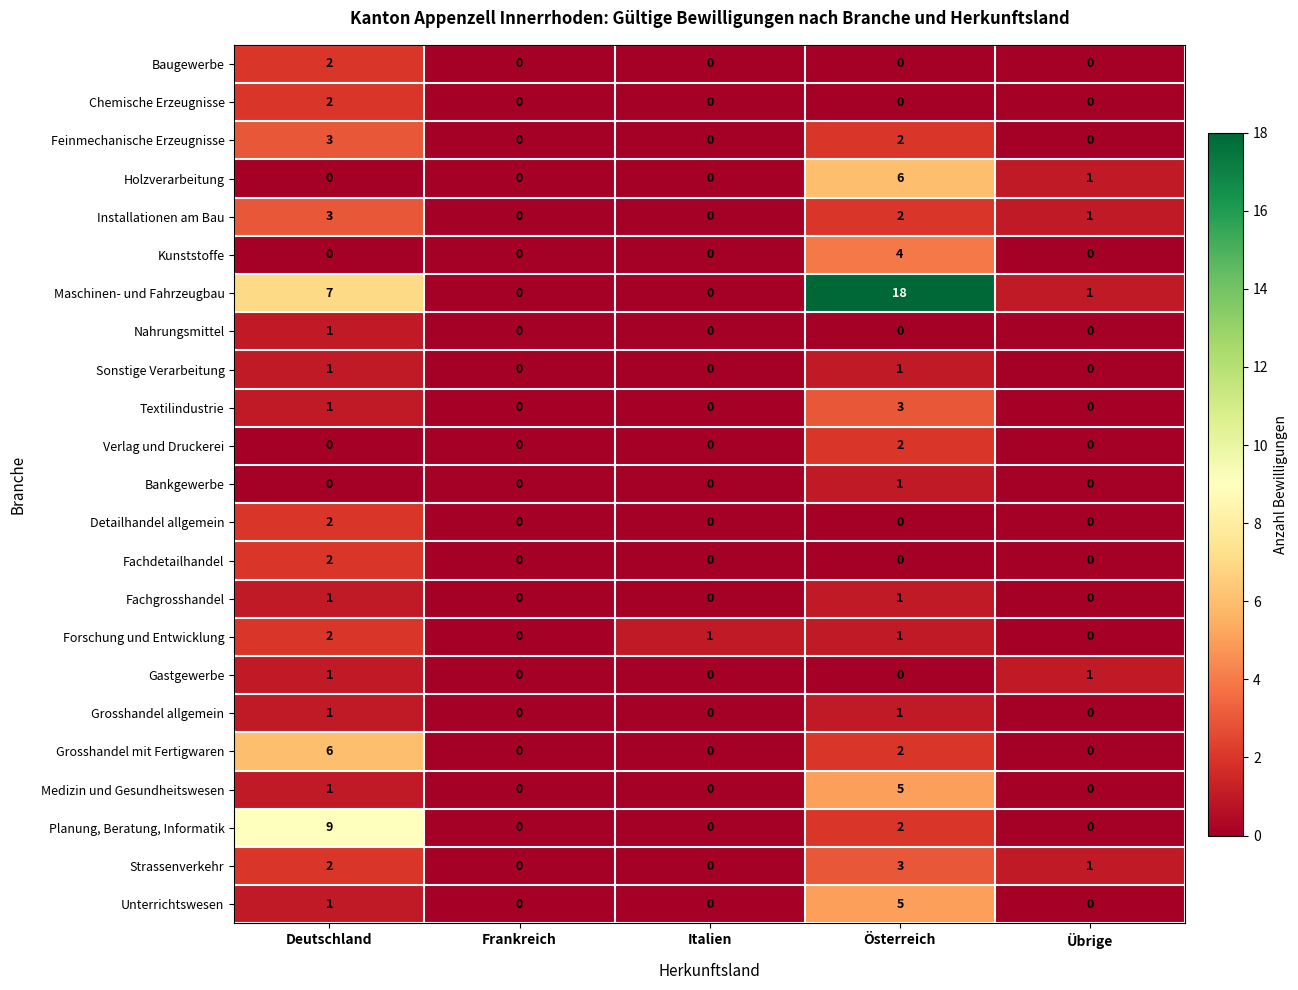

At which label does Nahrungsmittel reach its peak?

Deutschland